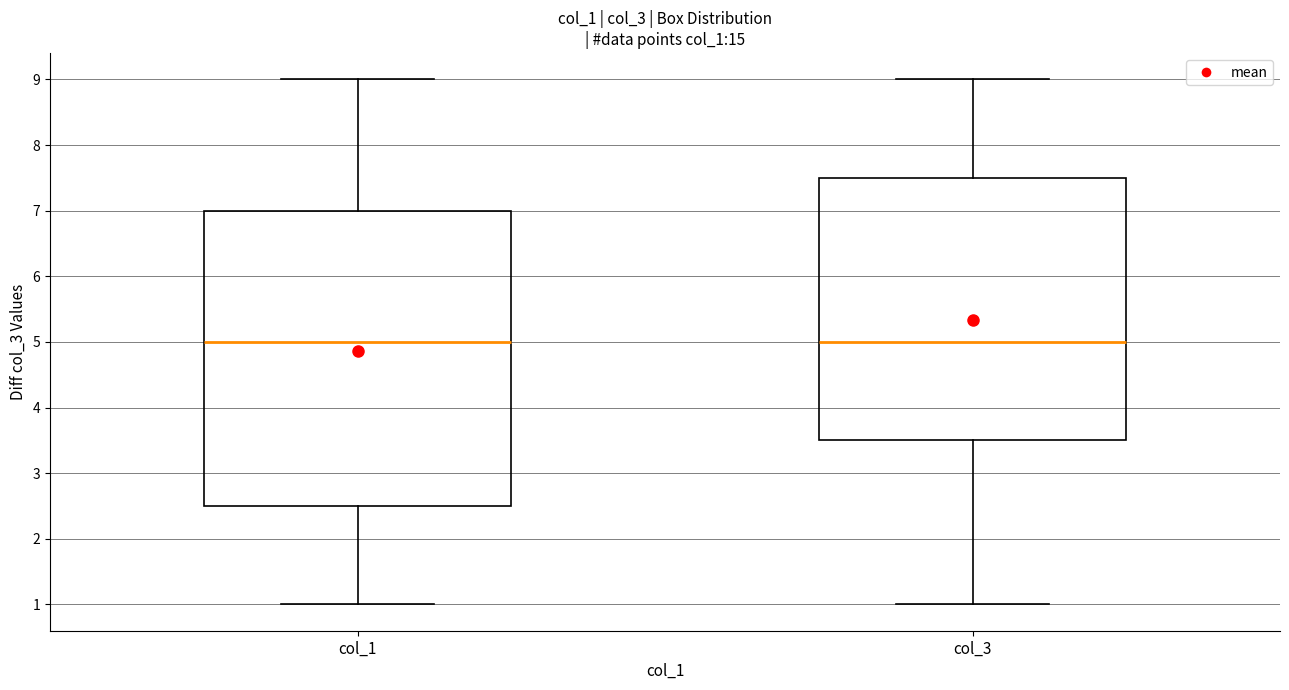

Reading left to right, read every box against the y-axis: the position of its median line, the range the box covers, and the ends of its whiskers. The values are not printed on the chart, so give them approximately, as read against the axis.

col_1: median 5.0, box 2.5 to 7.0, whiskers 1.0 to 9.0
col_3: median 5.0, box 3.5 to 7.5, whiskers 1.0 to 9.0